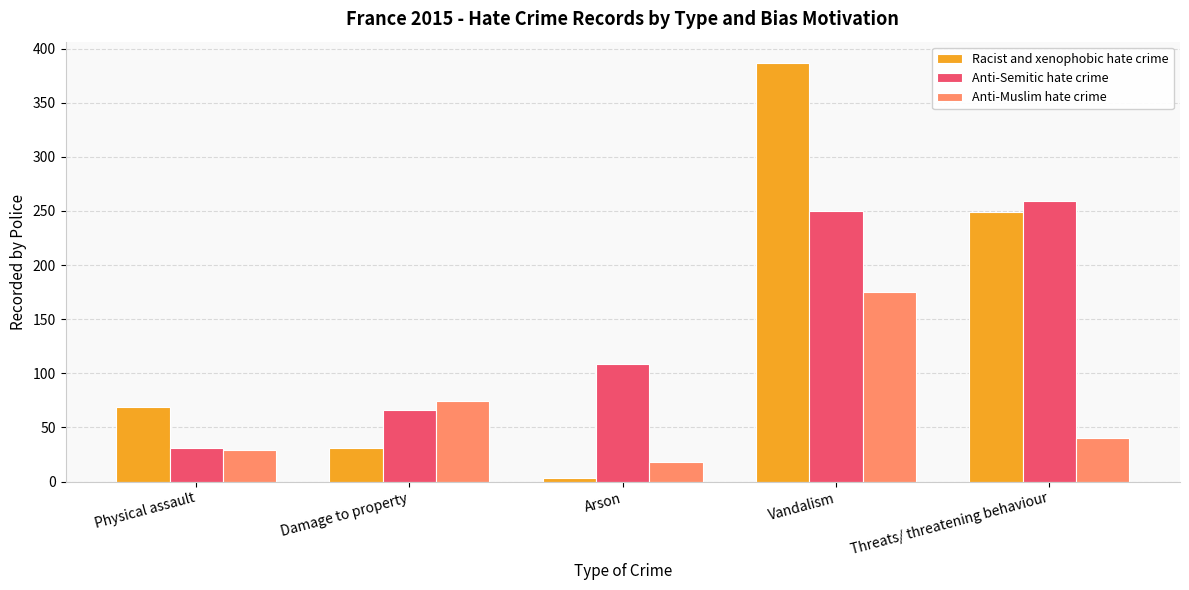

What is the sum of all Racist and xenophobic hate crime values?

739